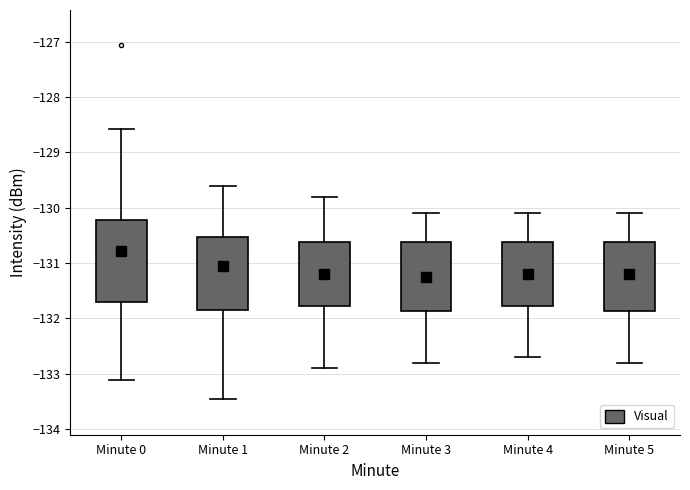

Where does the upper whisker of the box for Minute 0 end on the y-axis? The values are not printed on the chart, so give them approximately, as read against the axis.

-128.6